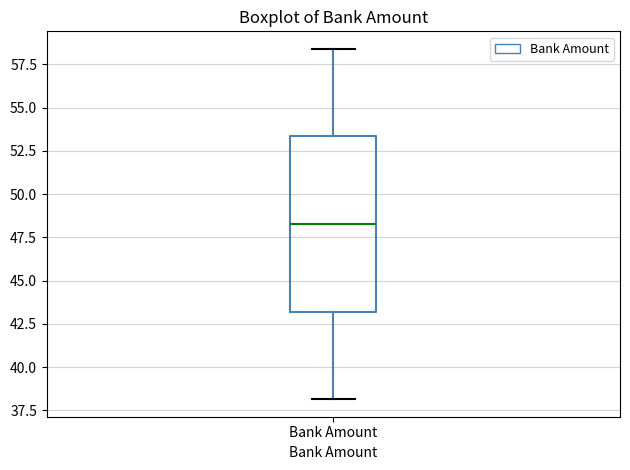

Where does the upper whisker of the box for Bank Amount end on the y-axis? The values are not printed on the chart, so give them approximately, as read against the axis.

58.5